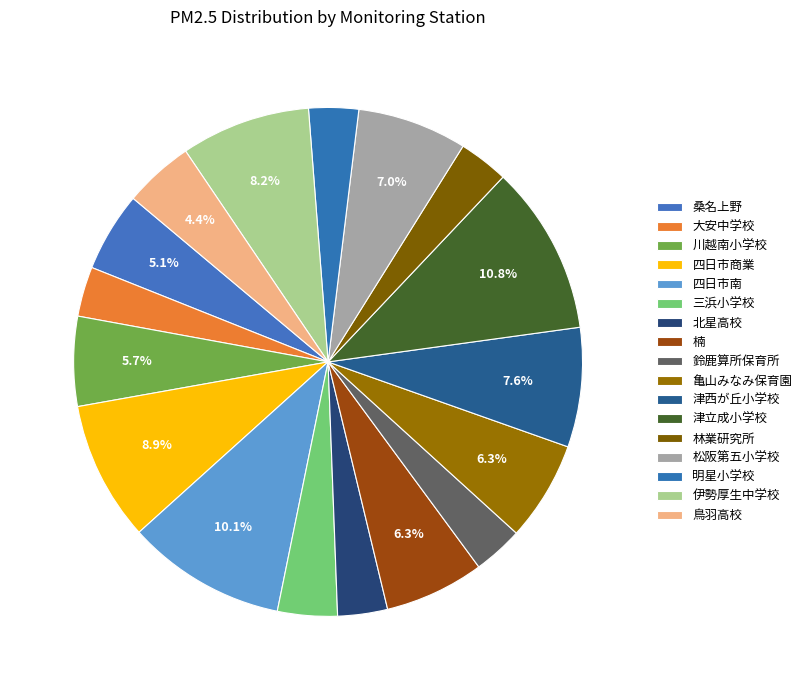

Rank the categories by value from highest to lowest.

津立成小学校, 四日市南, 四日市商業, 伊勢厚生中学校, 津西が丘小学校, 松阪第五小学校, 楠, 亀山みなみ保育園, 川越南小学校, 桑名上野, 鳥羽高校, 三浜小学校, 大安中学校, 北星高校, 鈴鹿算所保育所, 林業研究所, 明星小学校